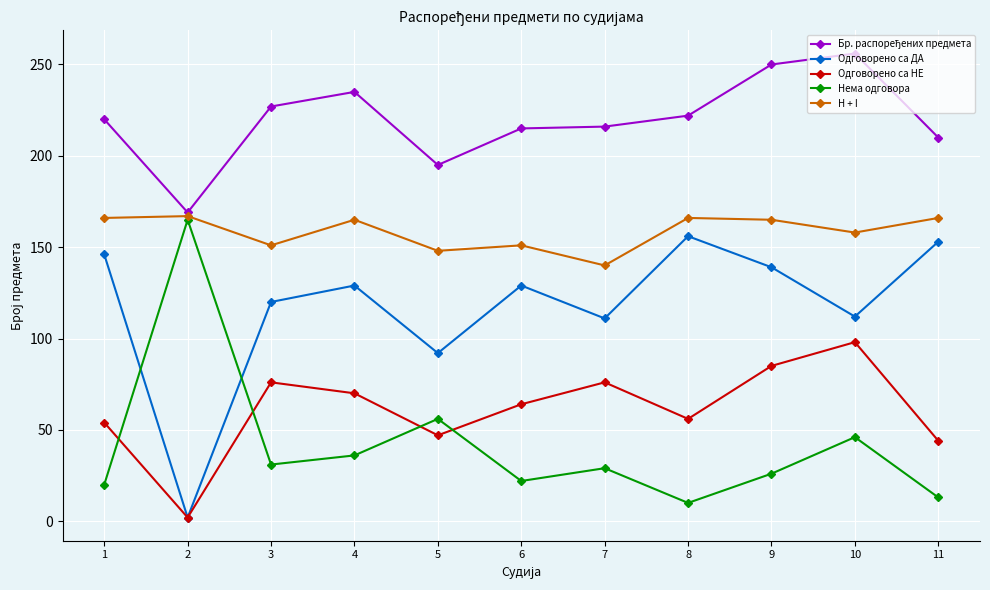

What is the greatest value displayed?

256